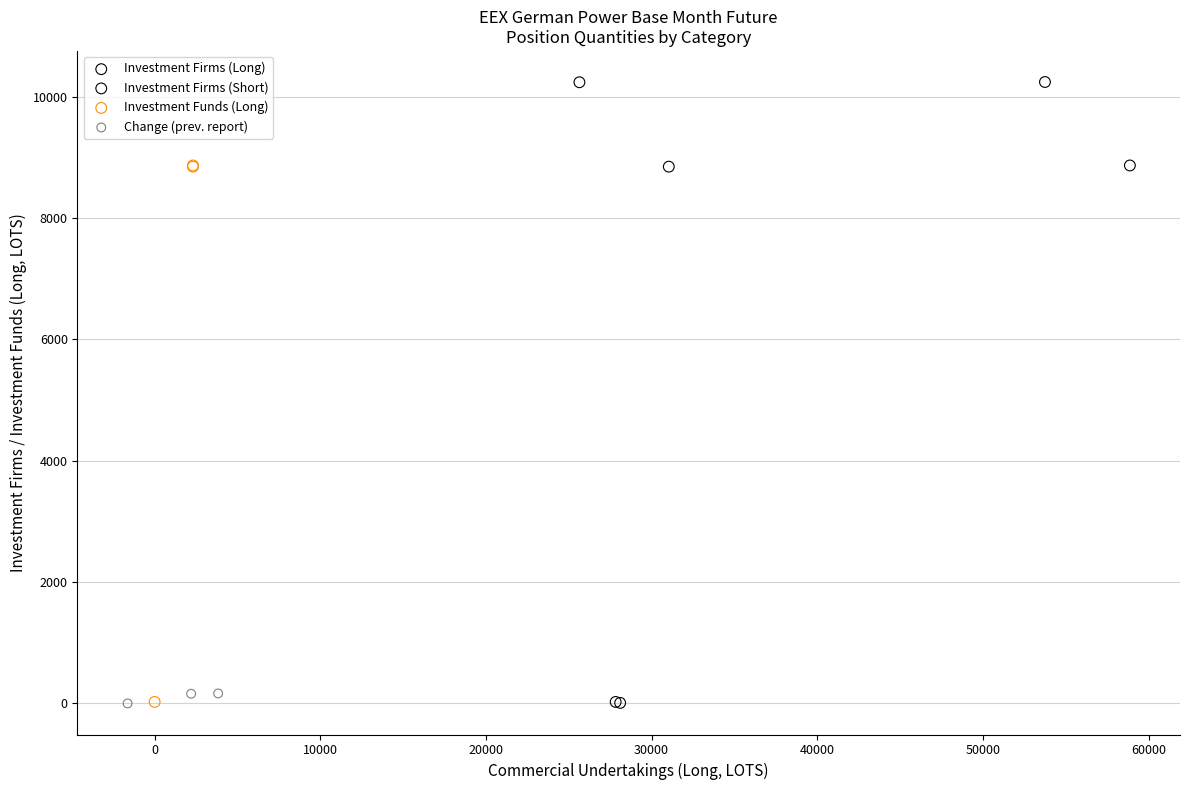

Which series reaches the maximum Y coordinate?

Investment Firms (Short)